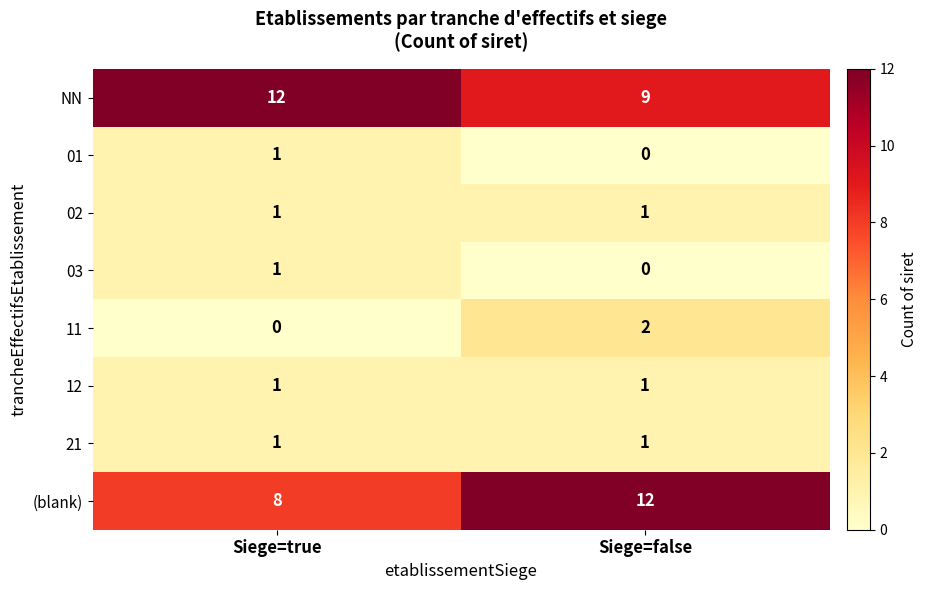

The value of 01 at Siege=false is 1. True or false?

False